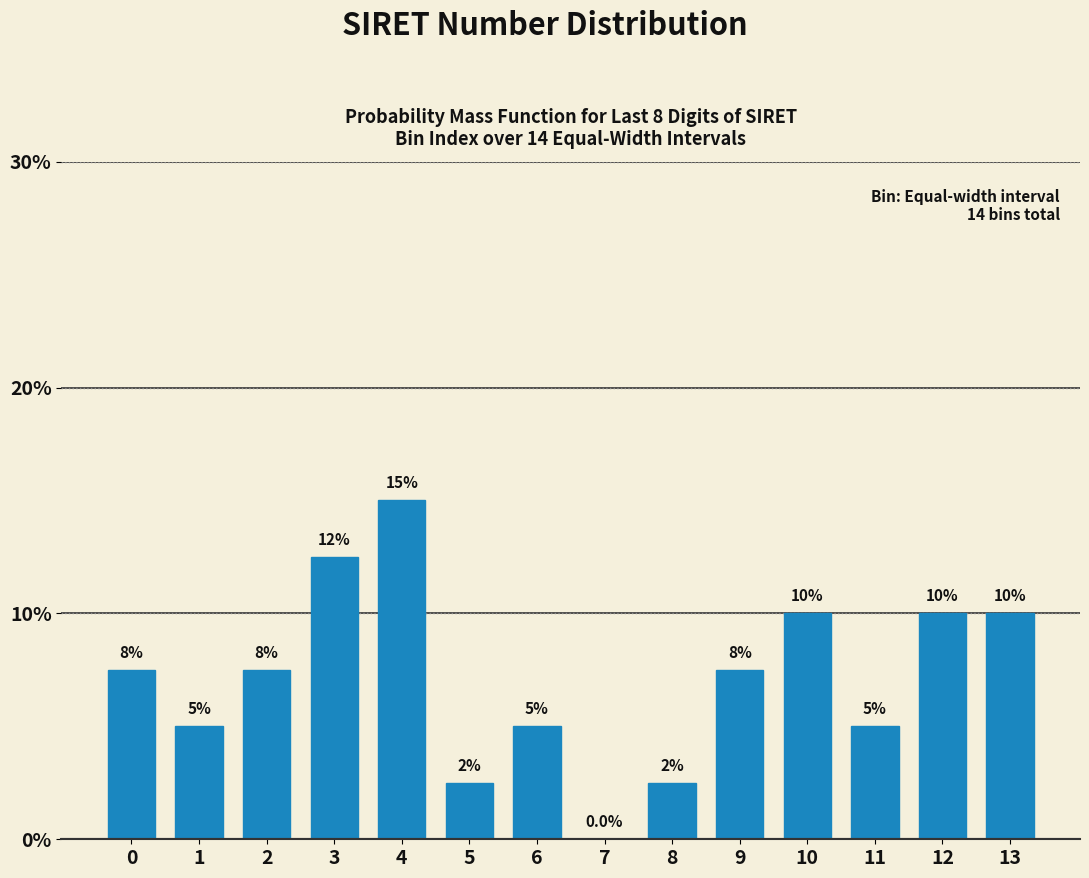

Reading left to right, list all the values displayed in this chart.

0=7.5	1=5.0	2=7.5	3=12.5	4=15.0	5=2.5	6=5.0	7=0.0	8=2.5	9=7.5	10=10.0	11=5.0	12=10.0	13=10.0